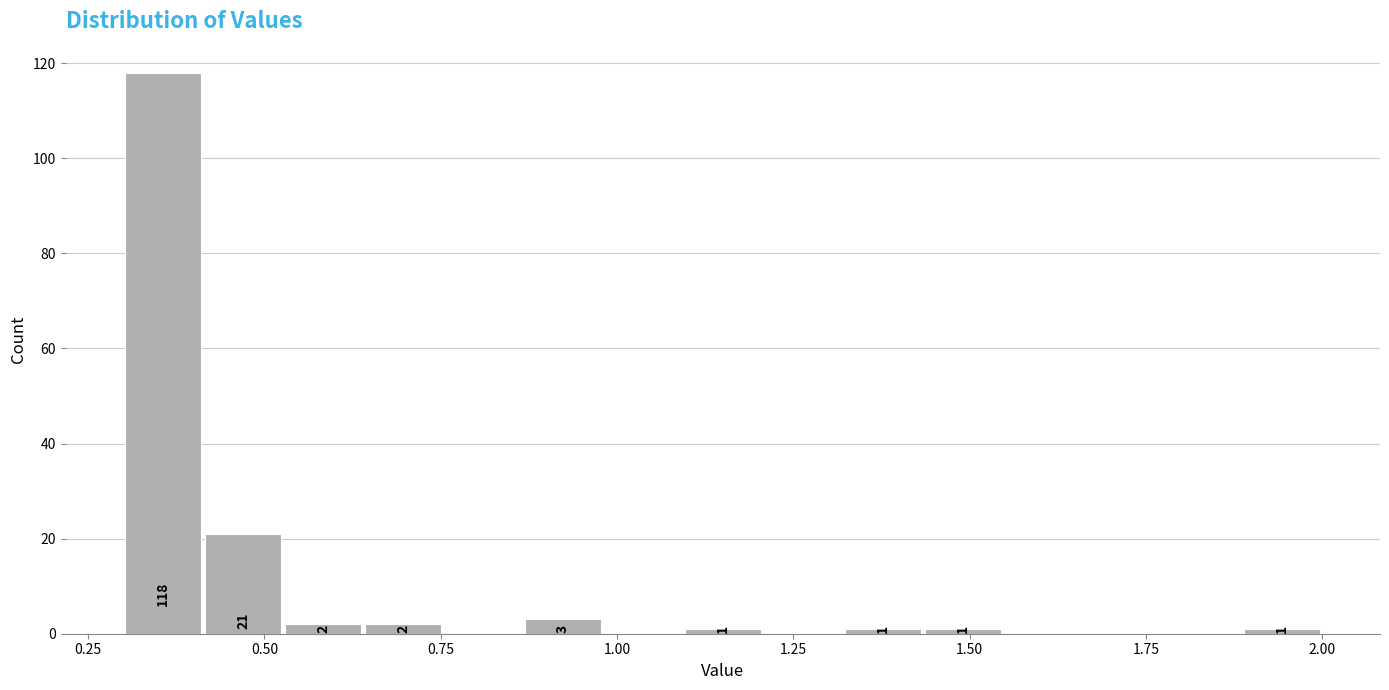

Read against the x-axis, roughly where is the centre of the tallest bar?

0.35